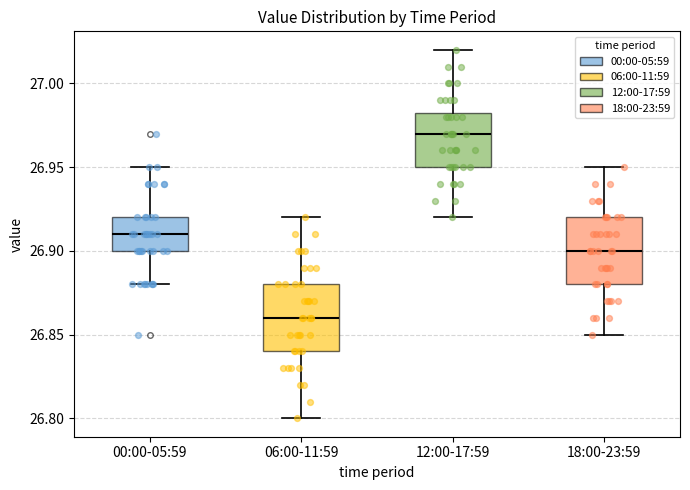

Where is the lower edge of the box for 00:00-05:59 on the y-axis? The values are not printed on the chart, so give them approximately, as read against the axis.

26.900